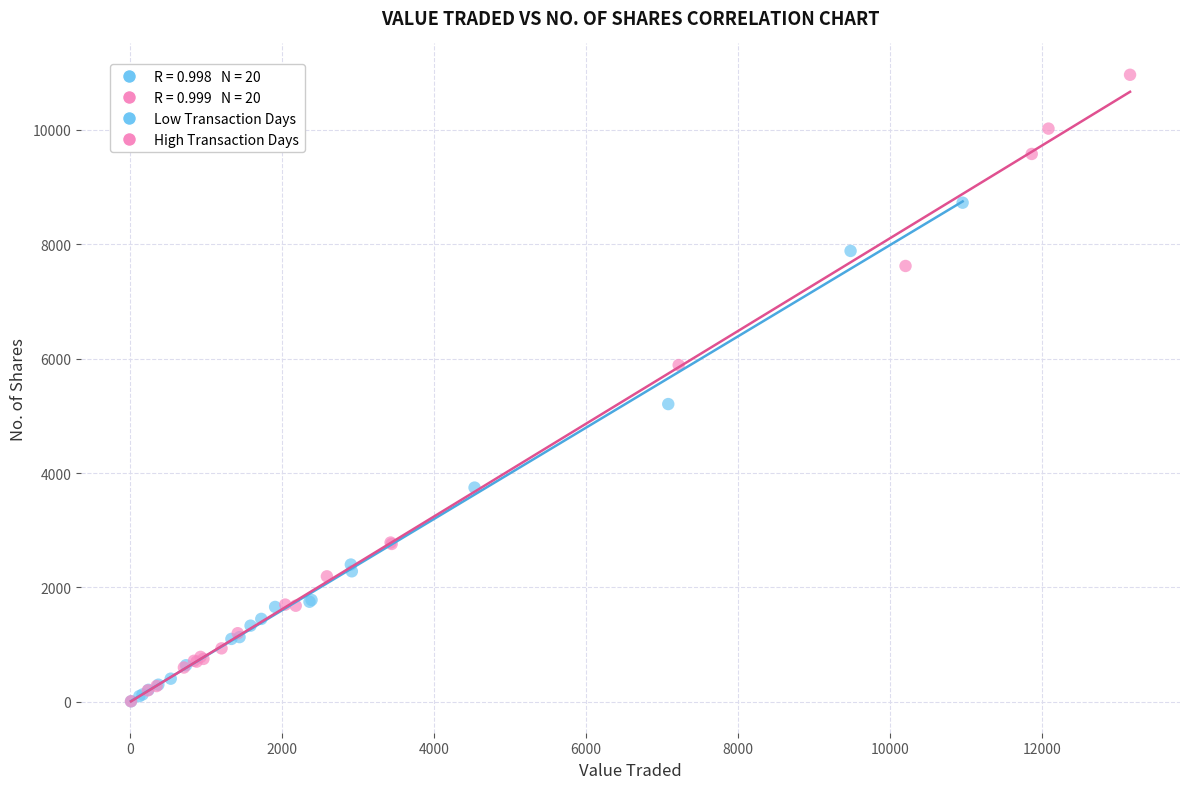

Which series reaches the maximum Y coordinate?

High Transaction Days